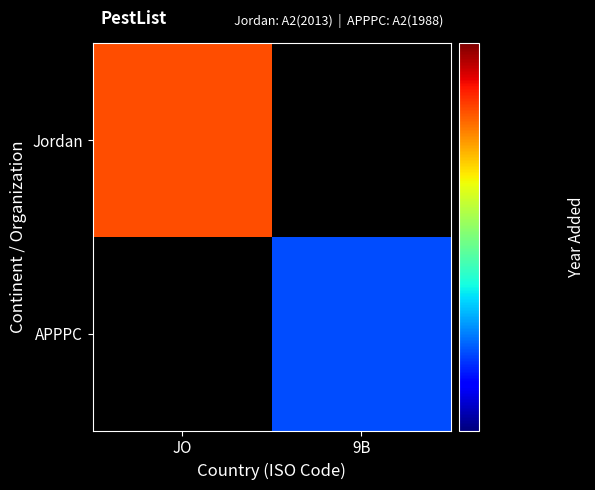

The APPPC series shows 642.4 at 9B. True or false?

False